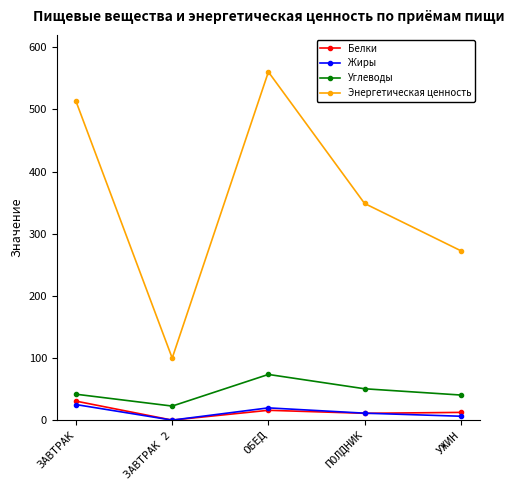

List the labels in order of Энергетическая ценность value, smallest first.

ЗАВТРАК 2, УЖИН, ПОЛДНИК, ЗАВТРАК, ОБЕД